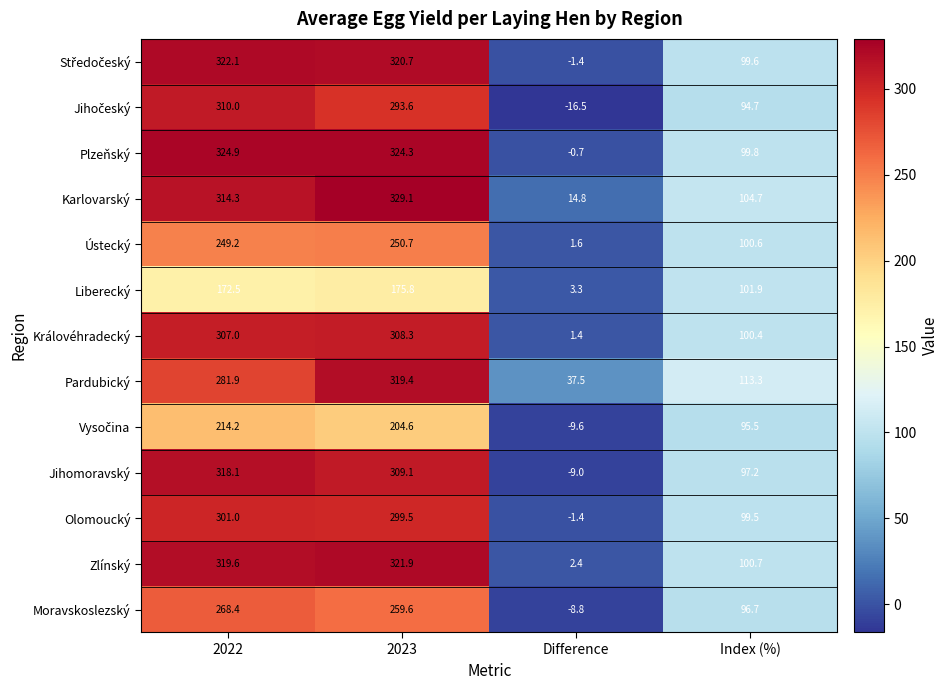

What is the spread (max minus min) of values at 2023?

153.3